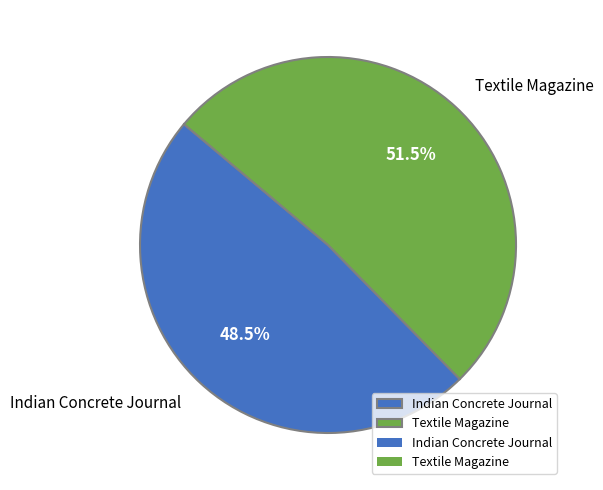

Combined, what portion of the pie is Textile Magazine and Indian Concrete Journal?

100.0%